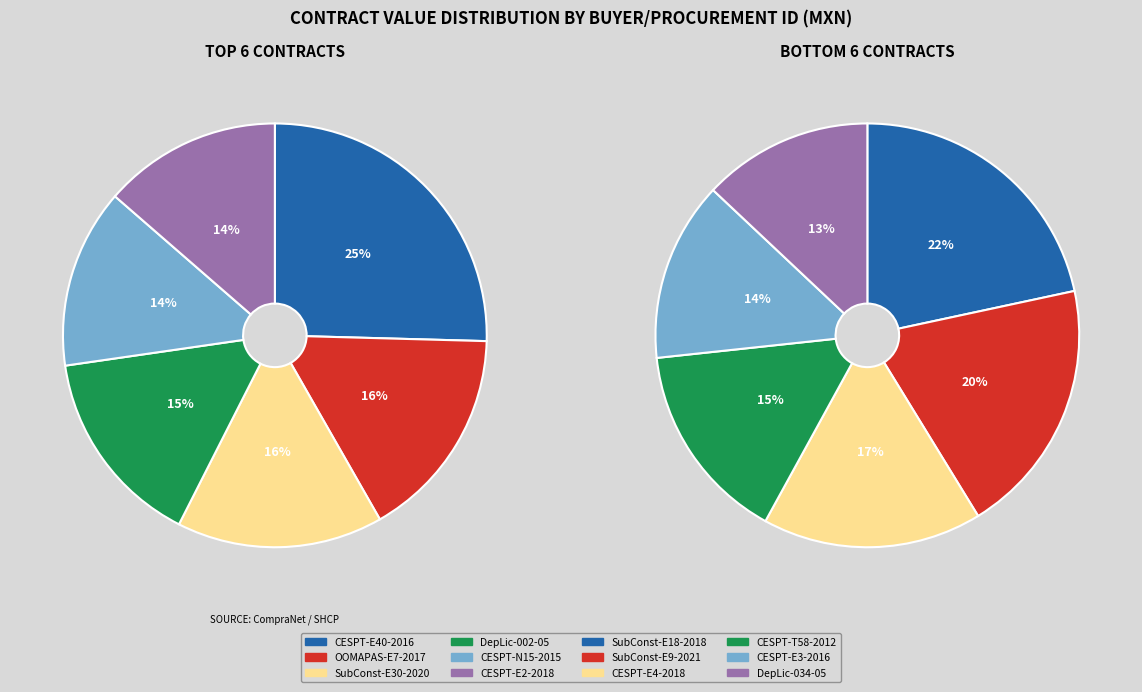

How many segments does this pie chart have?

12